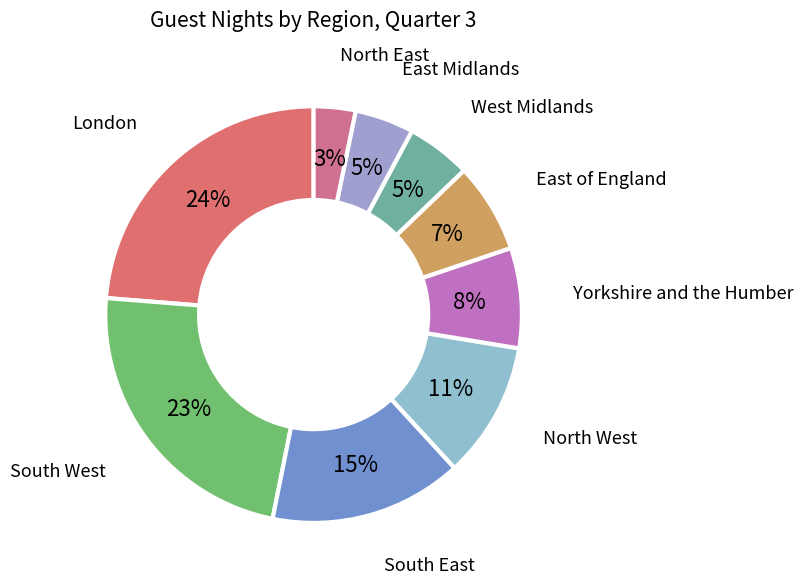

How many slices are in this pie chart?

9